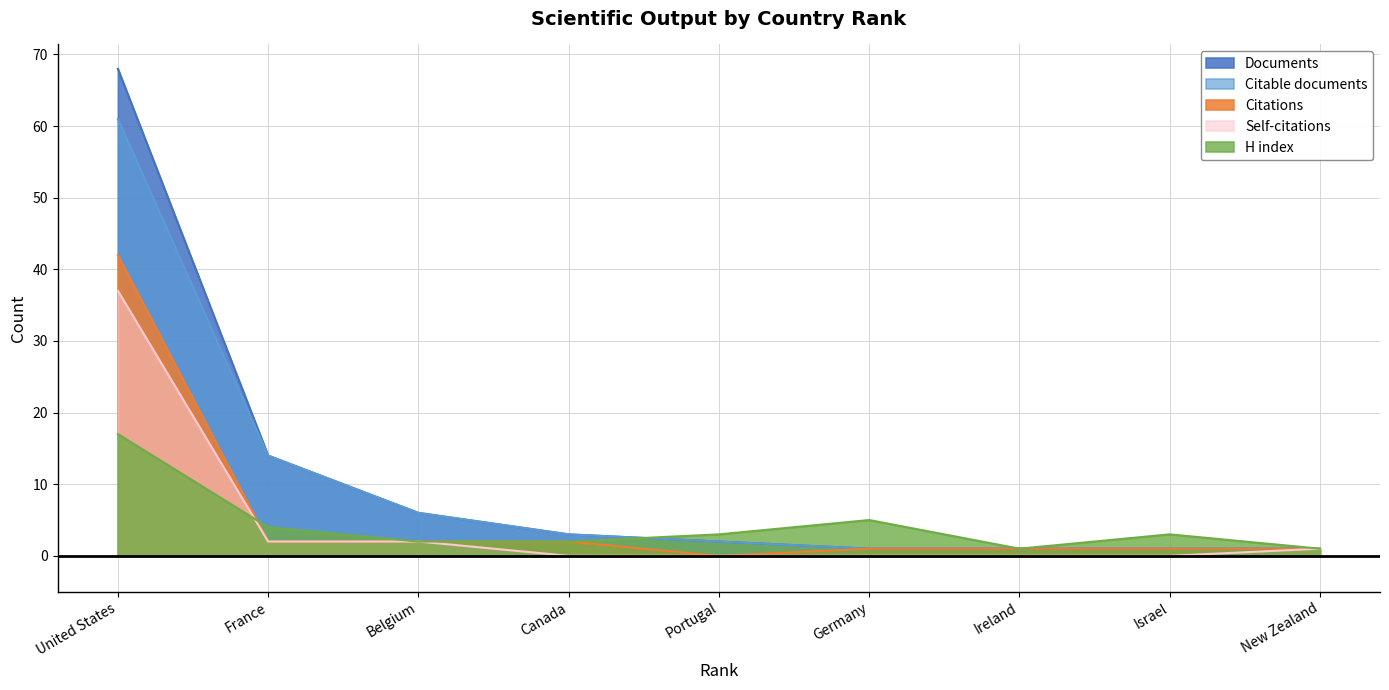

What is the highest value of the Citable documents series?

61